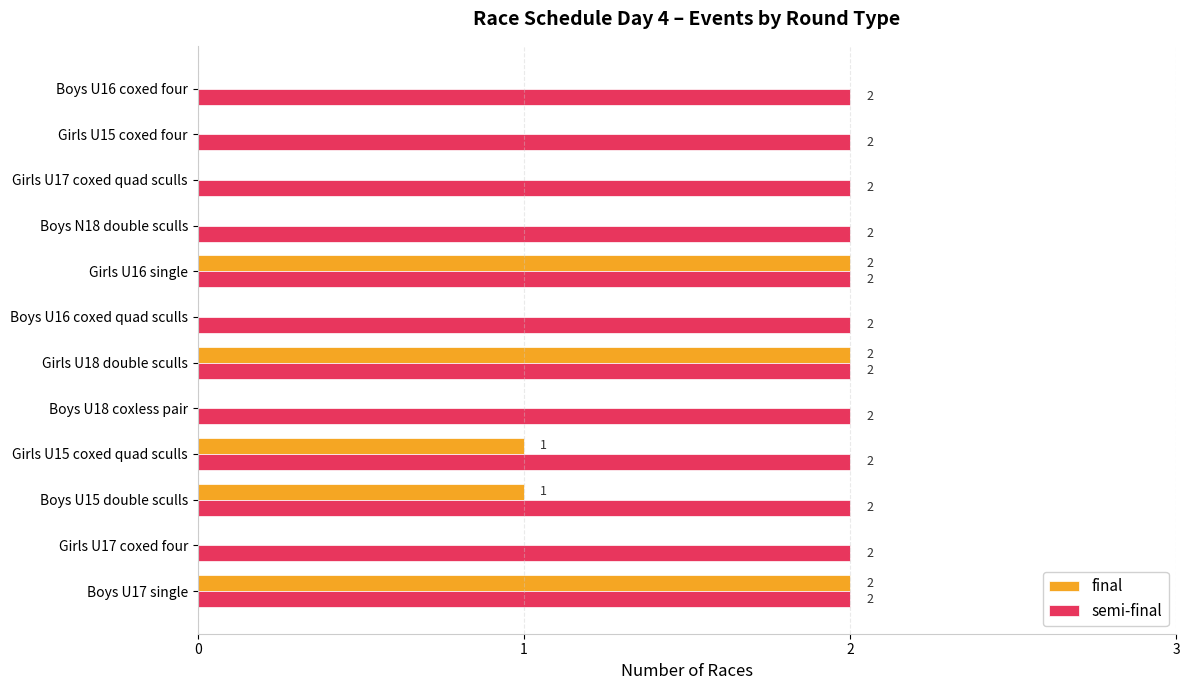

Which series changed the most between Boys U15 double sculls and Boys U16 coxed four?

final